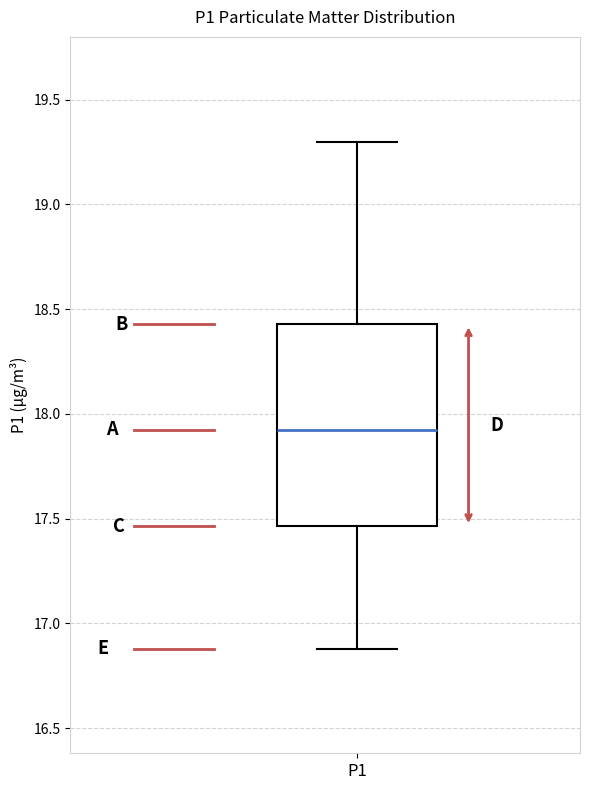

Read this box plot against the y-axis: the position of the median line, the range covered by the box, and the ends of both whiskers. The values are not printed on the chart, so give them approximately, as read against the axis.

median 17.95, box 17.45 to 18.45, whiskers 16.90 to 19.30